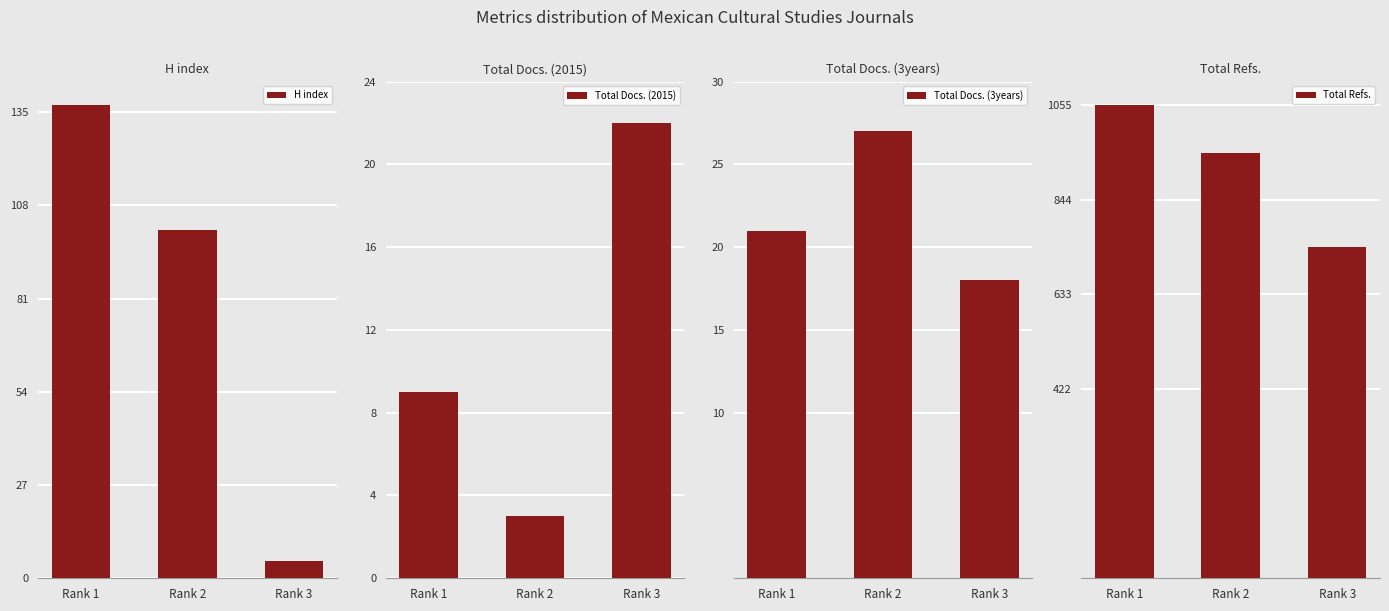

Reading right to left, transcribe all the data shown in this chart.

H index: Rank 3=5	Rank 2=101	Rank 1=137
Total Docs. (2015): Rank 3=22	Rank 2=3	Rank 1=9
Total Docs. (3years): Rank 3=18	Rank 2=27	Rank 1=21
Total Refs.: Rank 3=738	Rank 2=949	Rank 1=1055